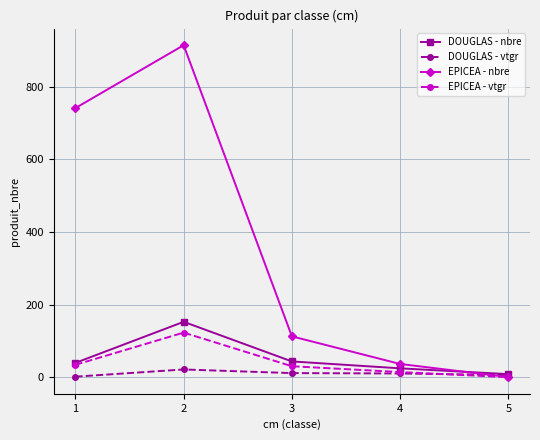

In EPICEA - vtgr, how many points are higher than both neighbors (excluding endpoints)?

1